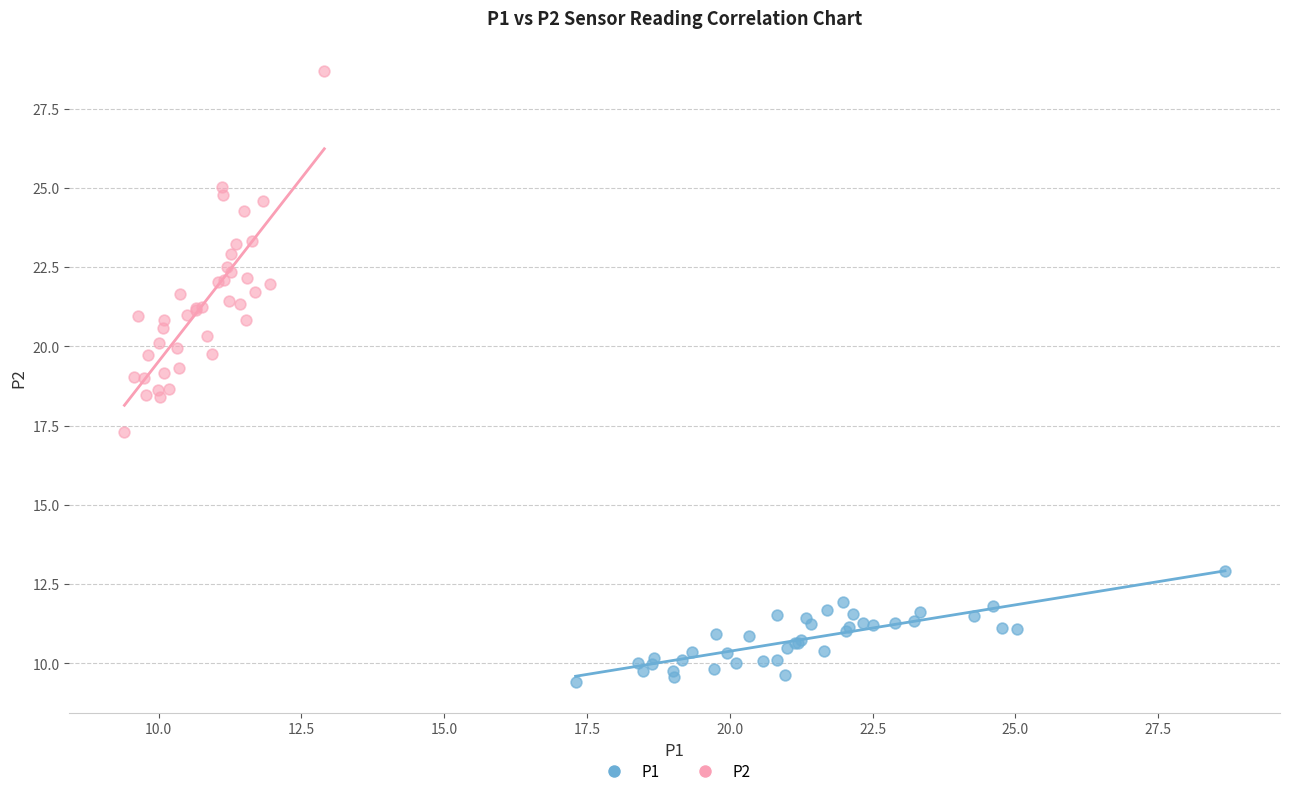

Which series has the widest spread of Y values?

P2